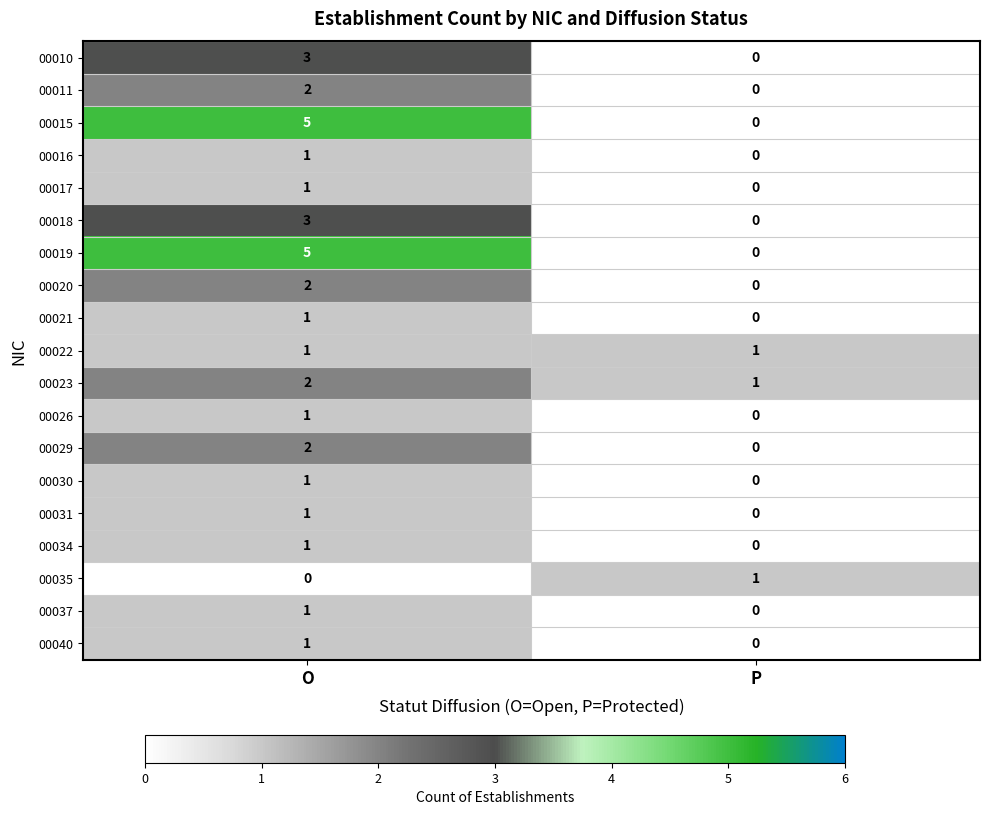

What is the difference between the highest and lowest values at O?

5